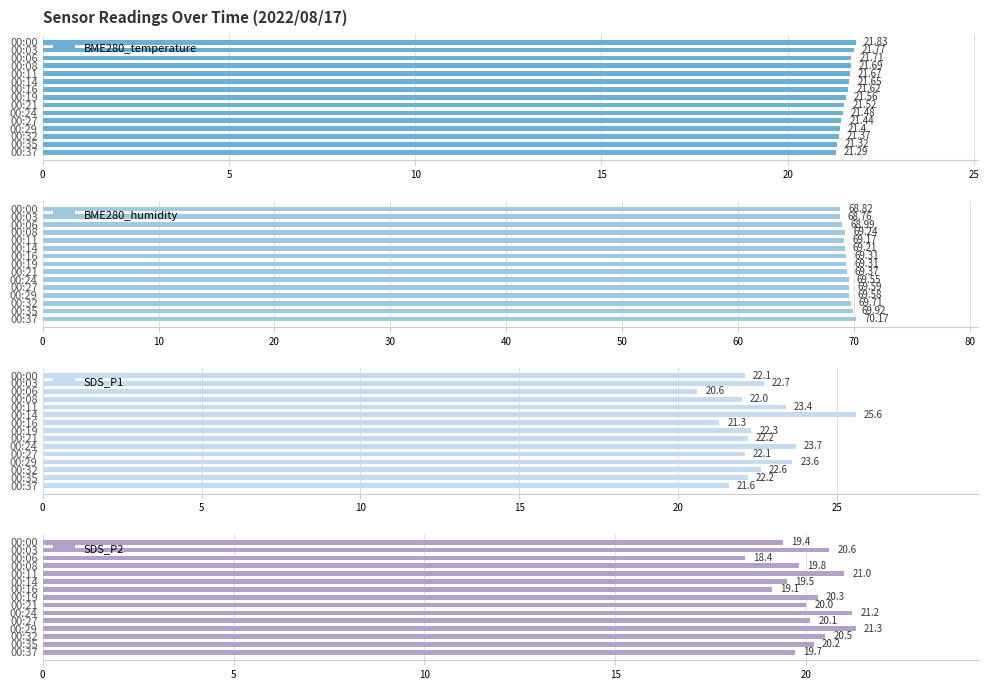

What is the sum of all BME280_temperature values?

323.3